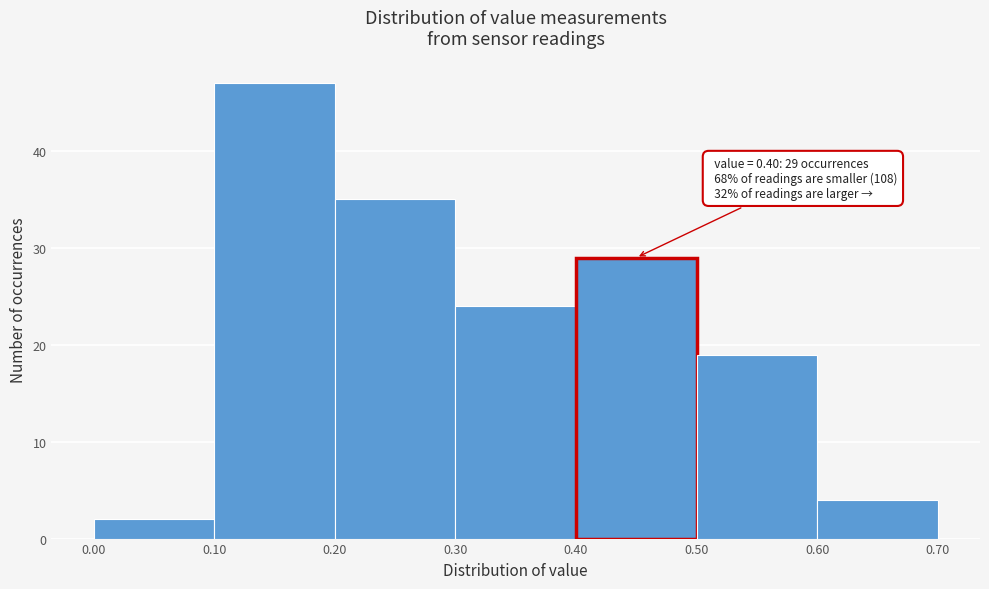

Which range on the x-axis has the tallest bar?

0.10 to 0.20